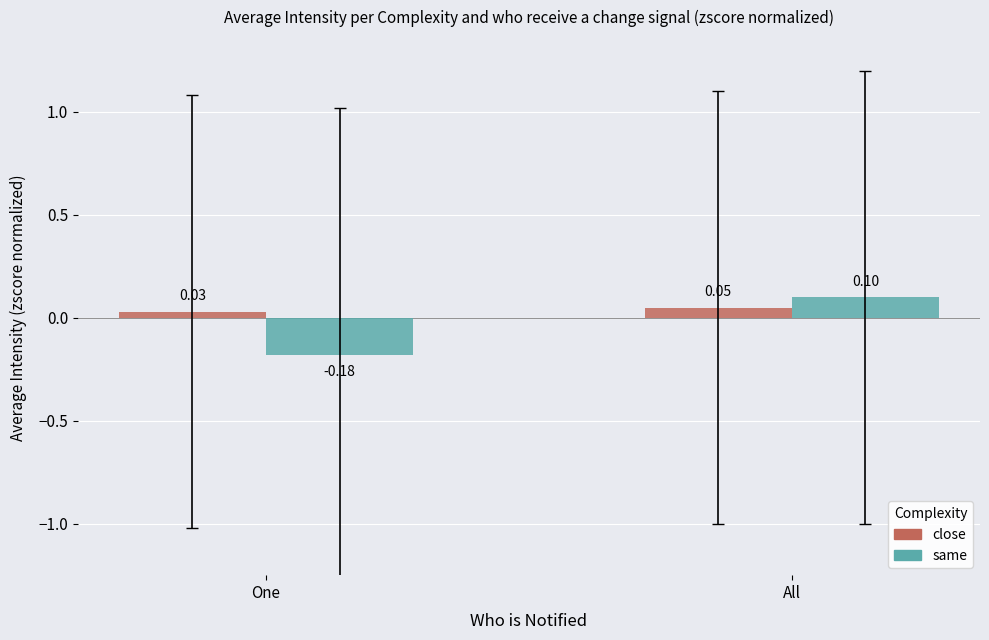

The value of same at All is 0.0. True or false?

False